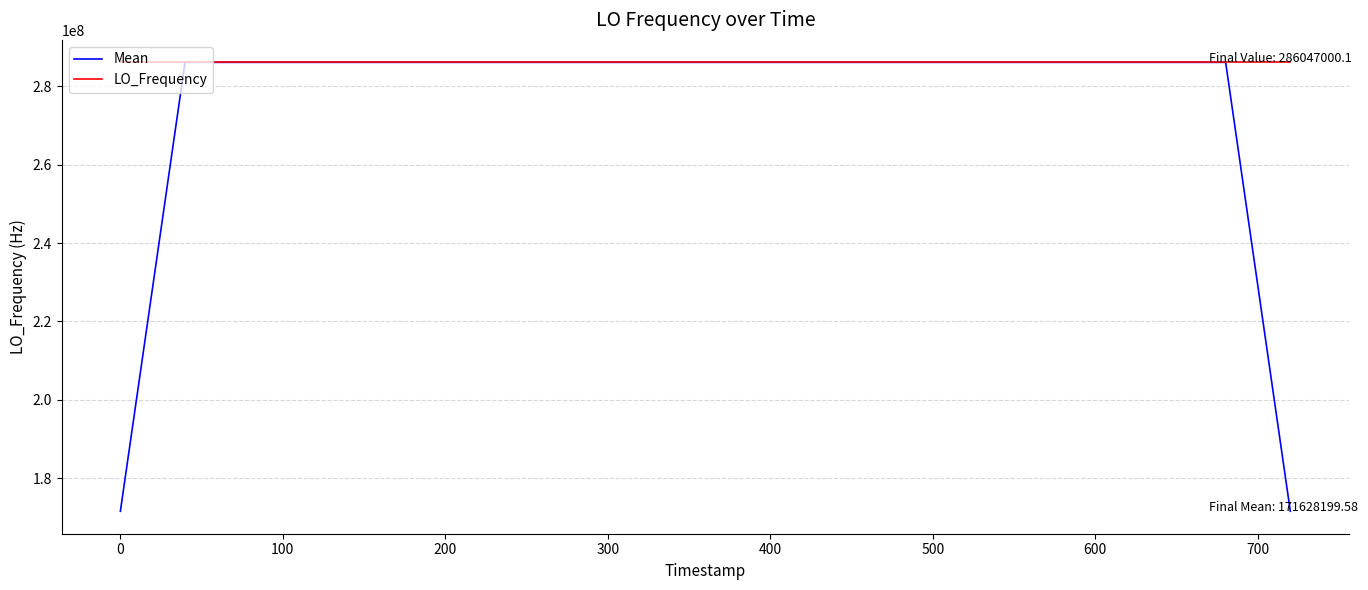

Which series has the largest range (max minus min)?

Mean